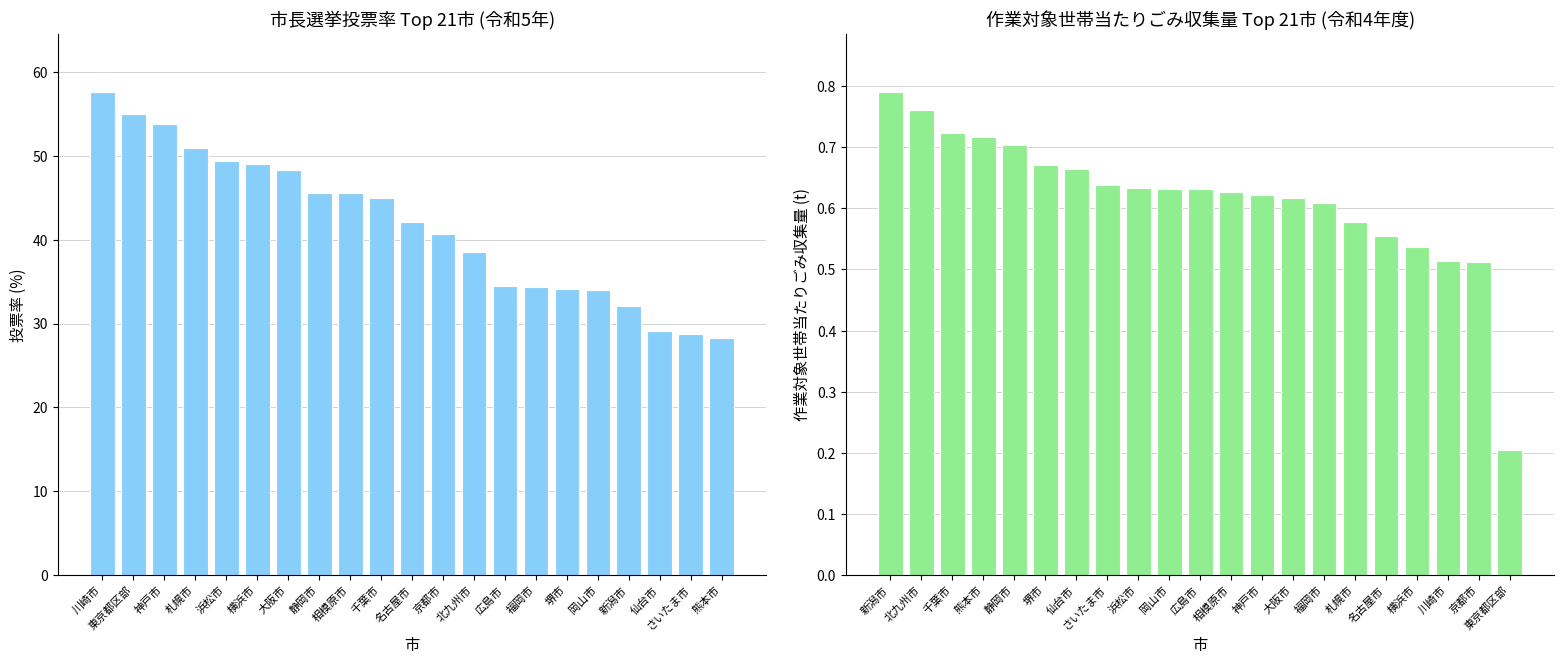

Which has a higher value, 大阪市 or 仙台市?

大阪市